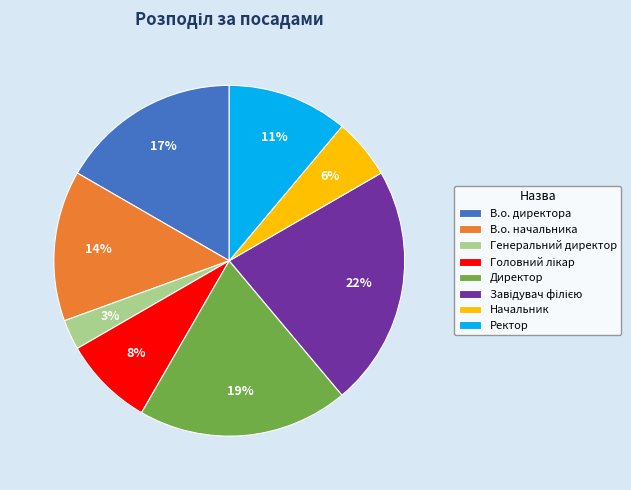

To the nearest percent, what is the average slice percentage?

12%